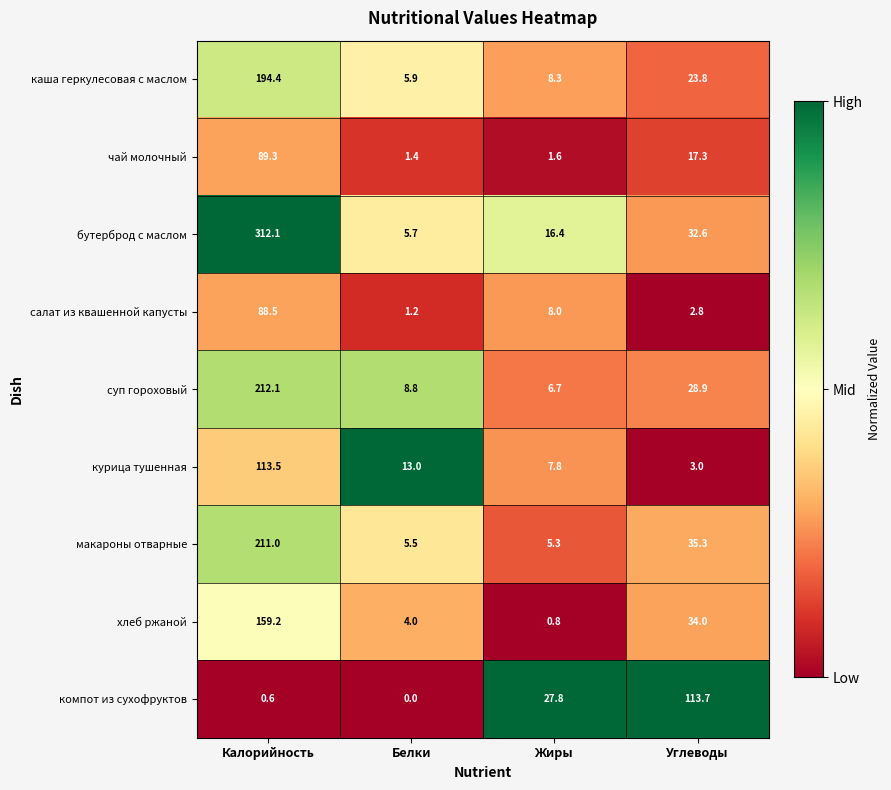

Which series has the largest range (max minus min)?

бутерброд с маслом